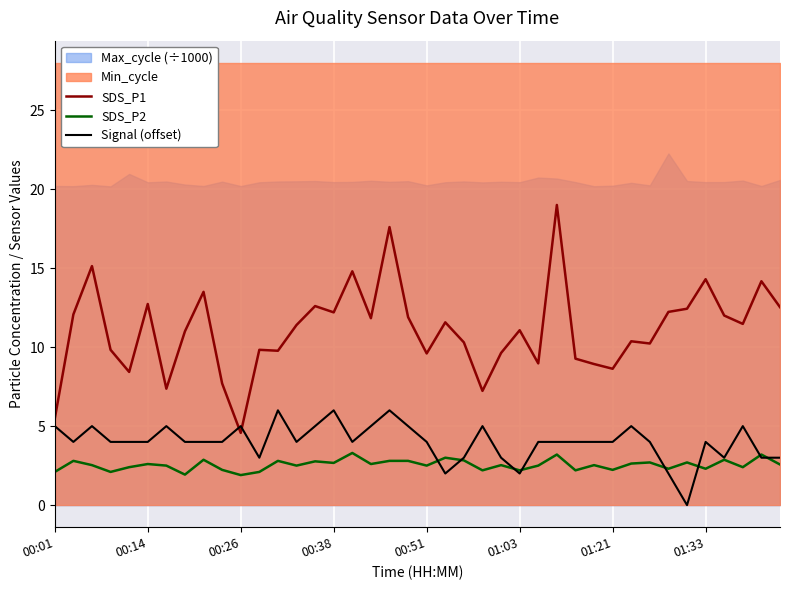

How many lines are shown in the chart?

3